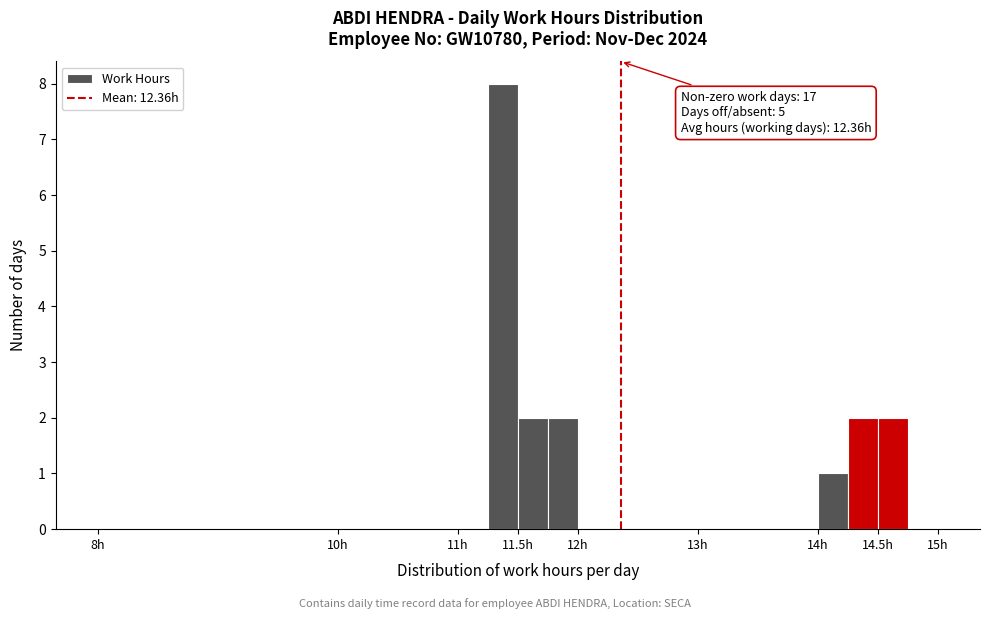

Over which range of the x-axis is the bar tallest?

11.25 to 11.50